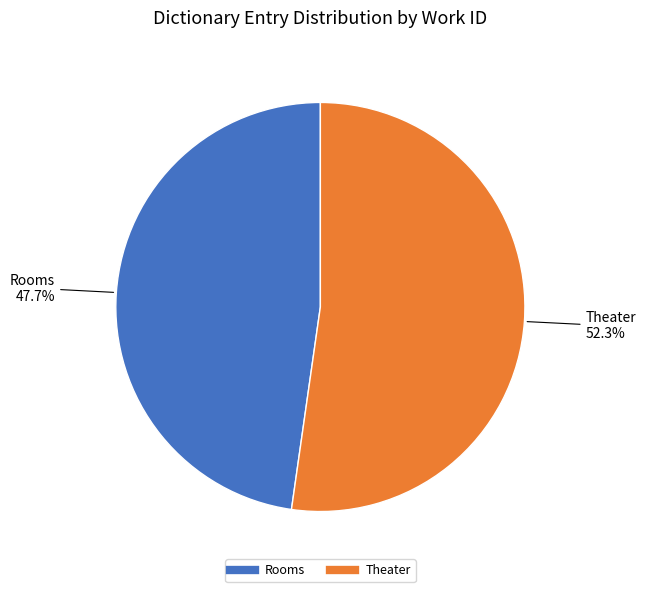

Which slice is the largest?

Theater